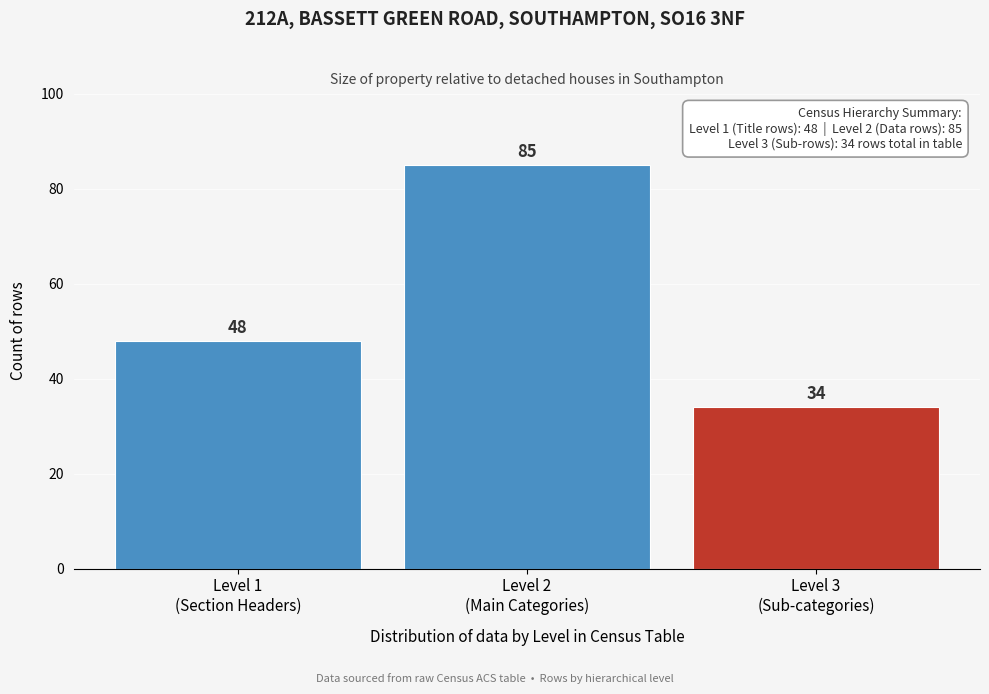

Reading left to right, list all the values displayed in this chart.

48	85	34